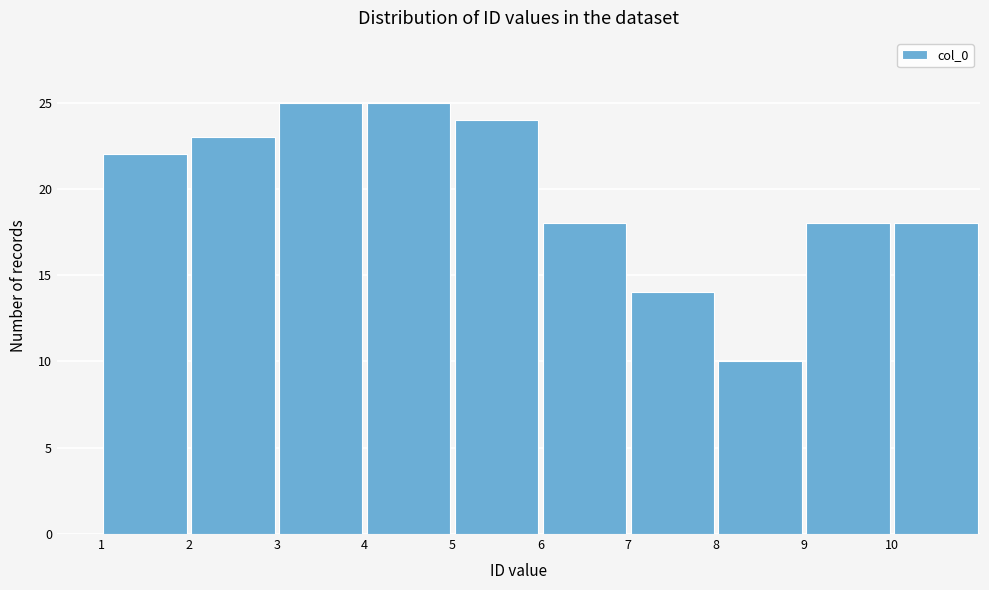

Reading left to right, list every bar in this chart as the range it spans on the x-axis followed by its height. The values are not printed on the chart, so give them approximately, as read against the axis.

1 to 2: 22
2 to 3: 23
3 to 4: 25
4 to 5: 25
5 to 6: 24
6 to 7: 18
7 to 8: 14
8 to 9: 10
9 to 10: 18
10 to 11: 18